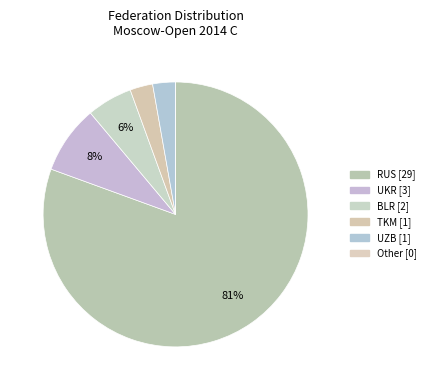

What is the change in value from BLR to TKM?

-1